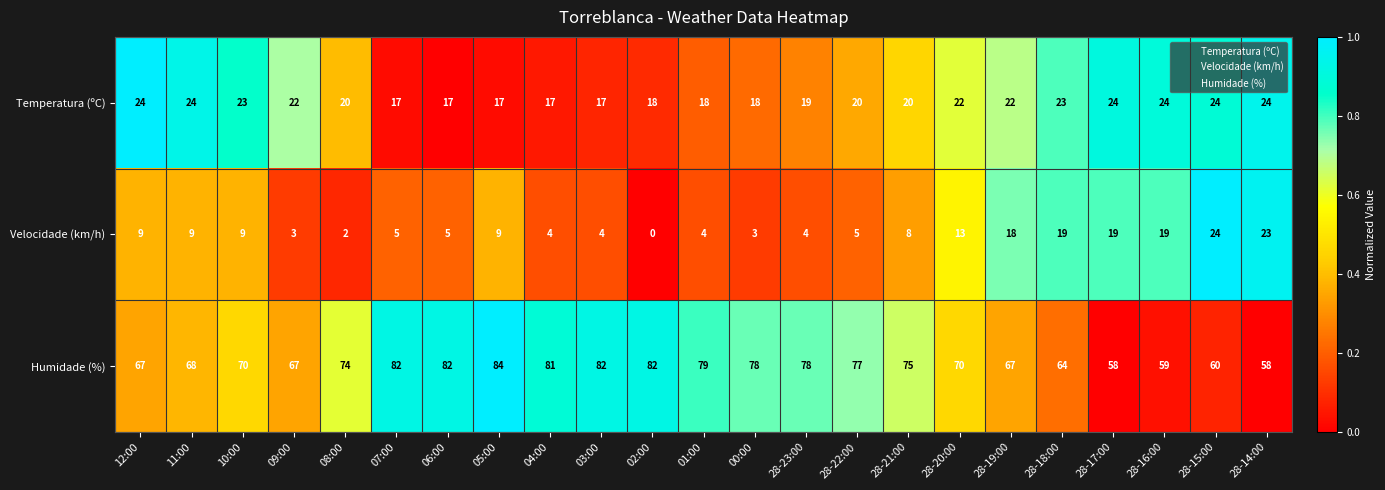

At 28-14:00, list the series in order from smallest to largest.

Velocidade (km/h), Temperatura (ºC), Humidade (%)